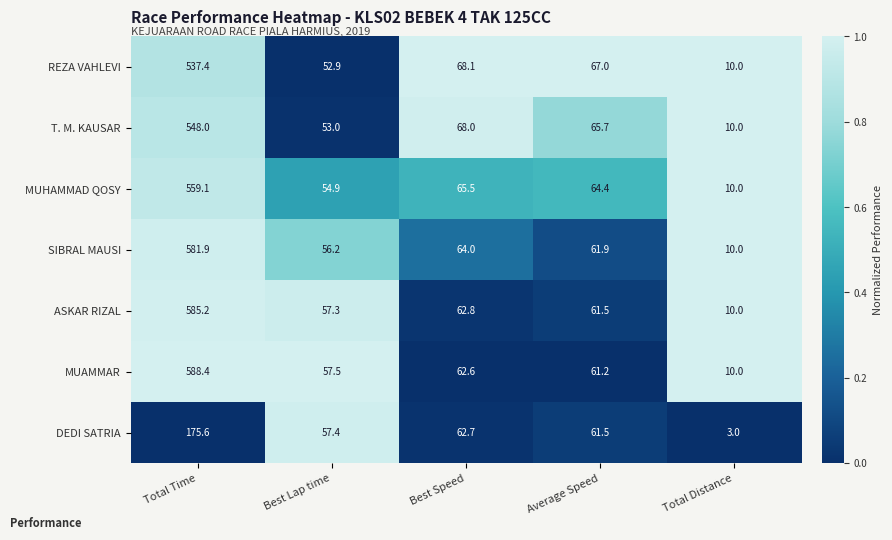

What is the difference between the highest and lowest values at Best Speed?

5.5